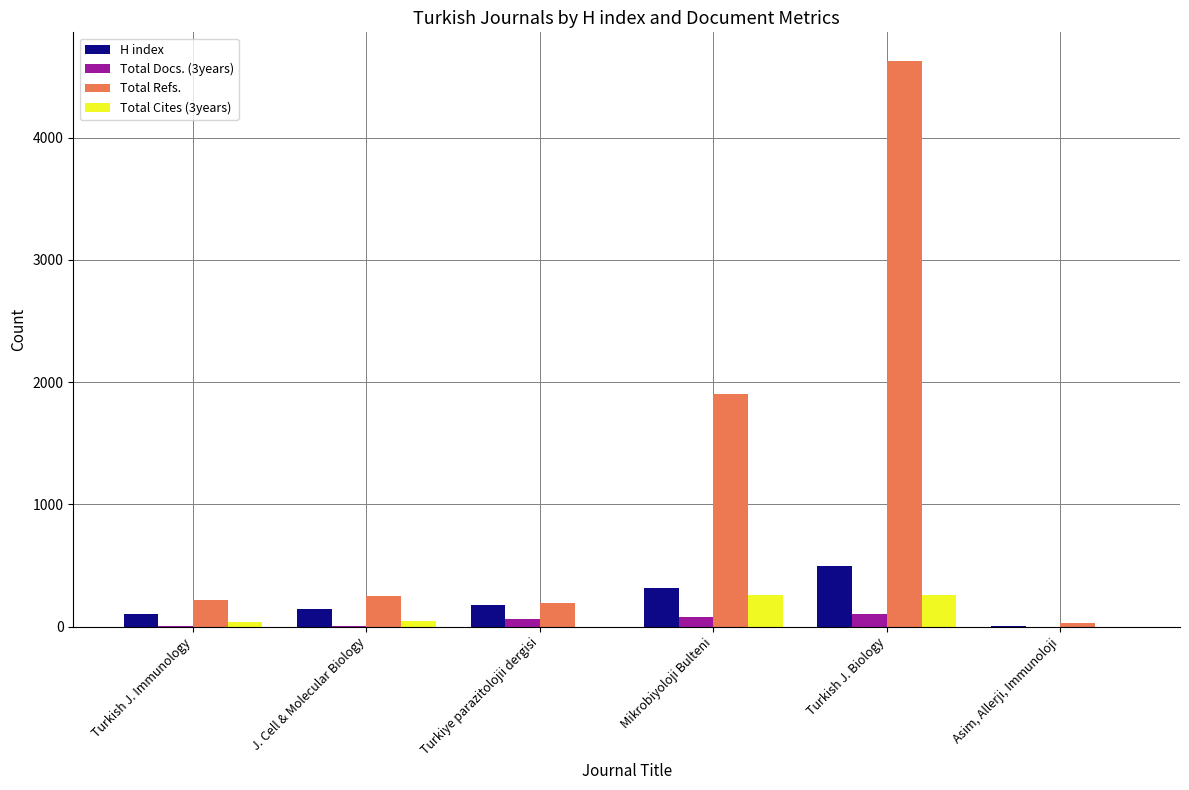

At which category does the chart reach its peak across all series?

Turkish J. Biology